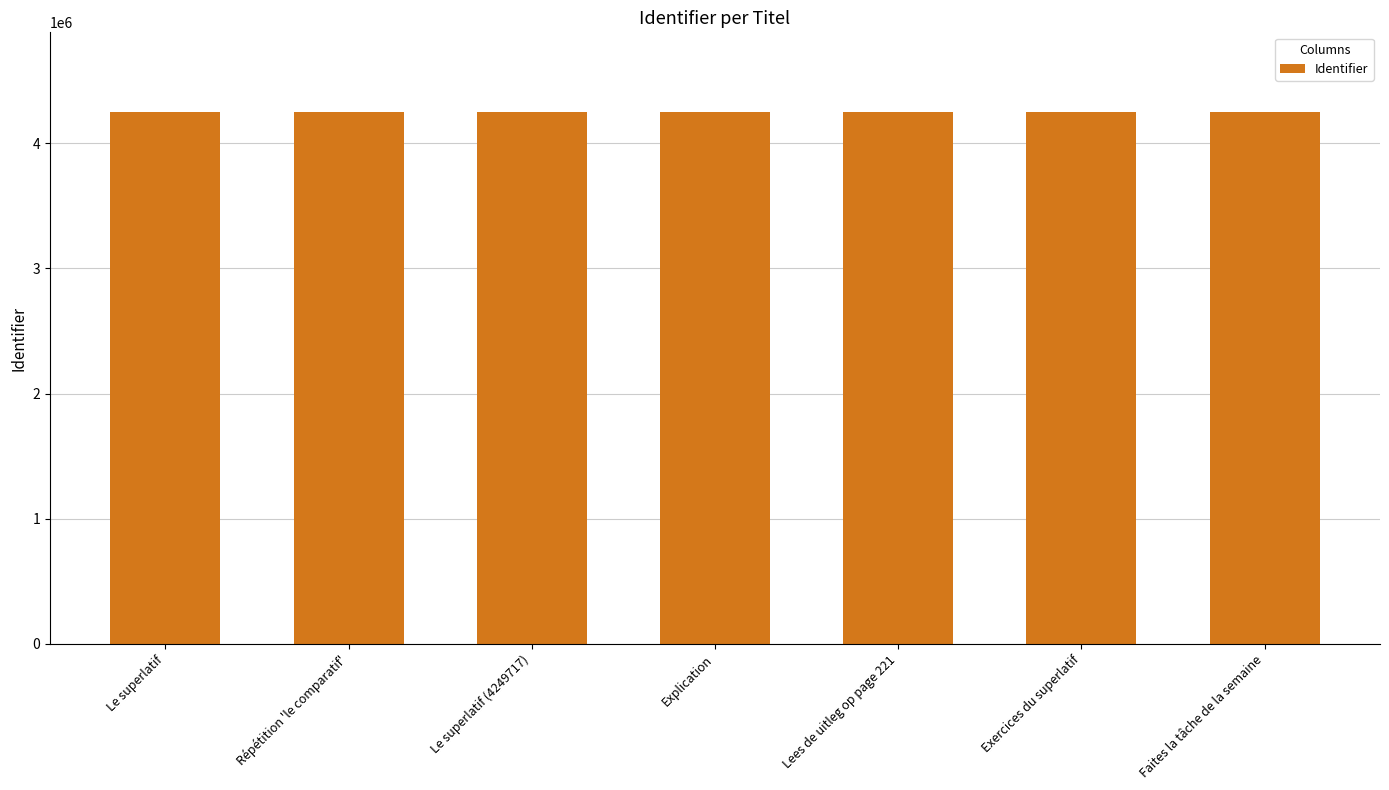

Is it true that the value at Faites la tâche de la semaine is 1093905?

False